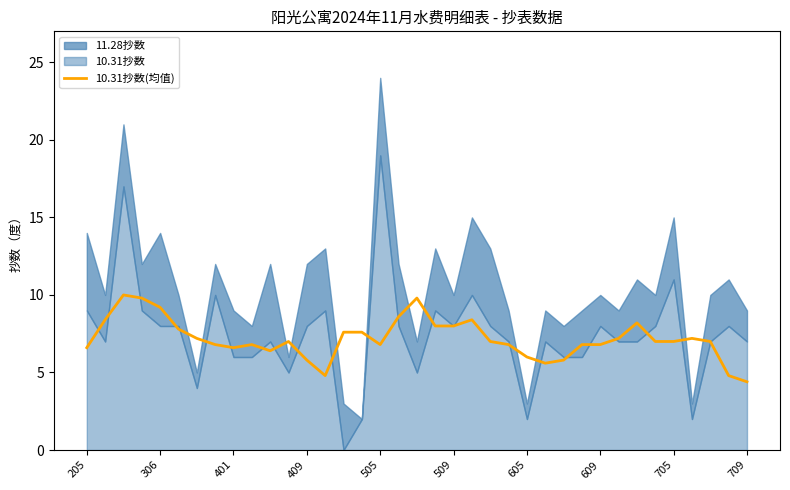

The 10.31抄数(均值) series shows 7.0 at 705. True or false?

True